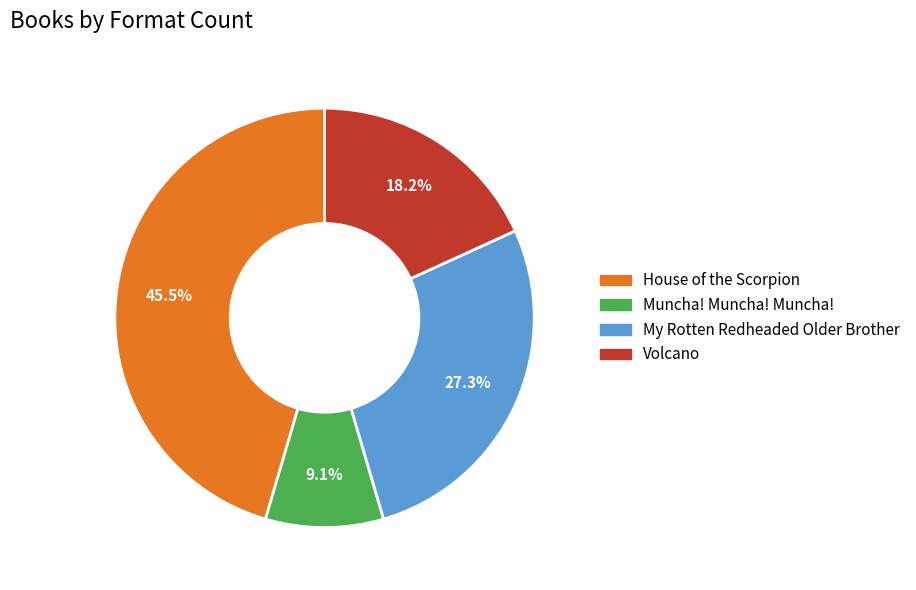

Is there any slice that represents more than half of the pie?

No